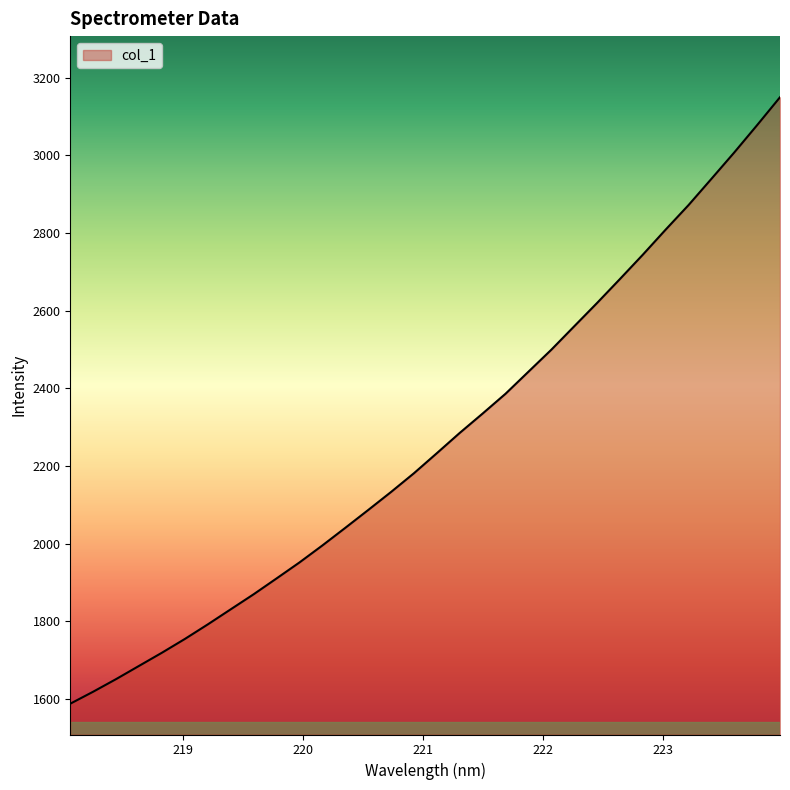

What is the minimum value shown in the chart?

1587.3